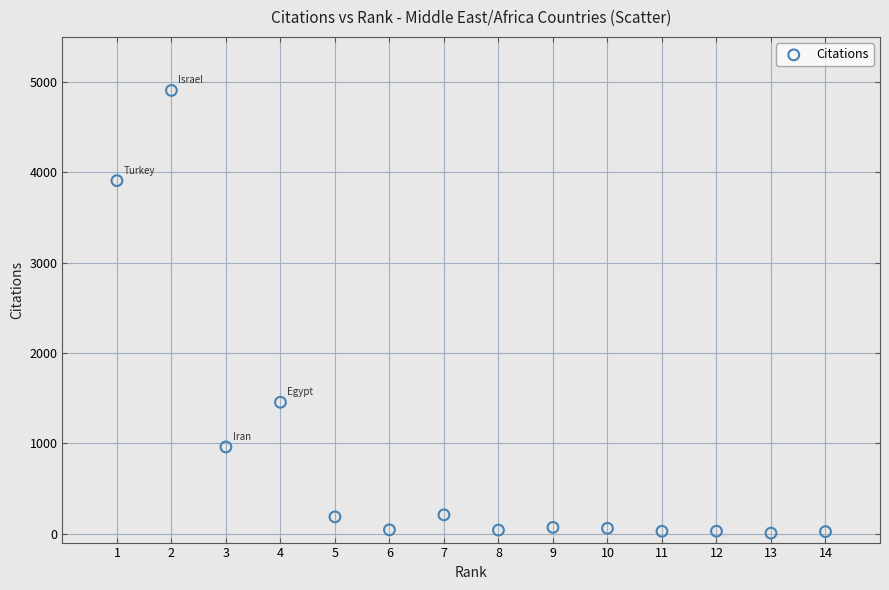

What Y value in the scatter plot is closest to 2456?

1454